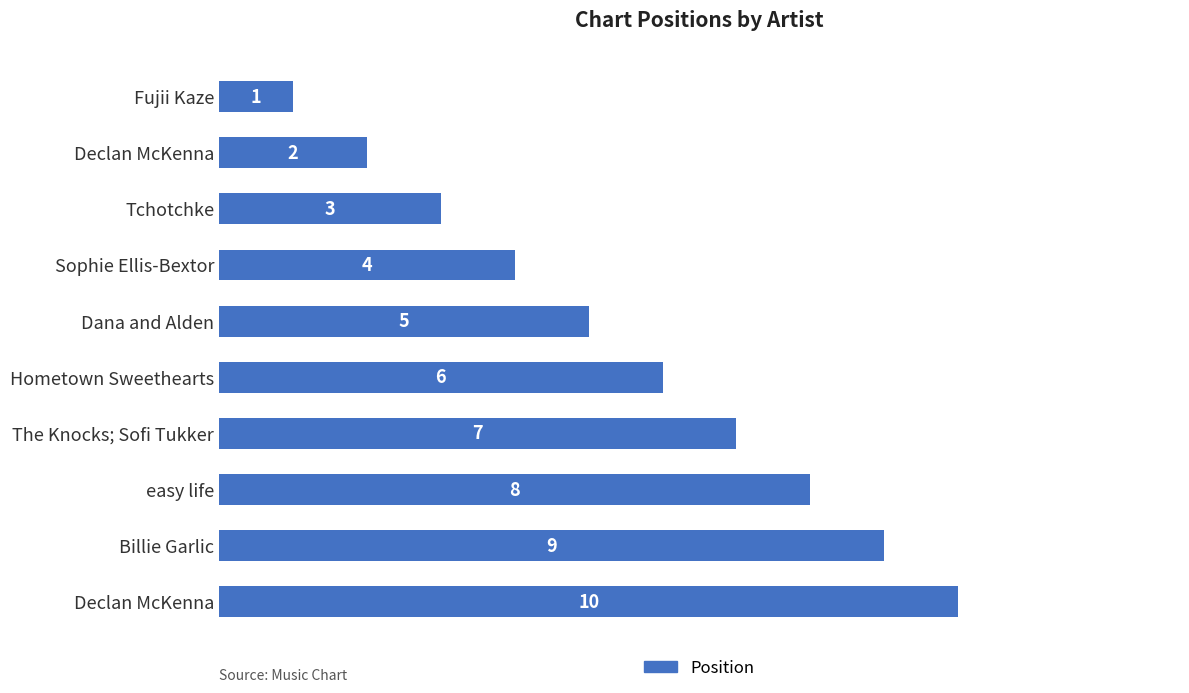

Count the number of data series in this chart.

1